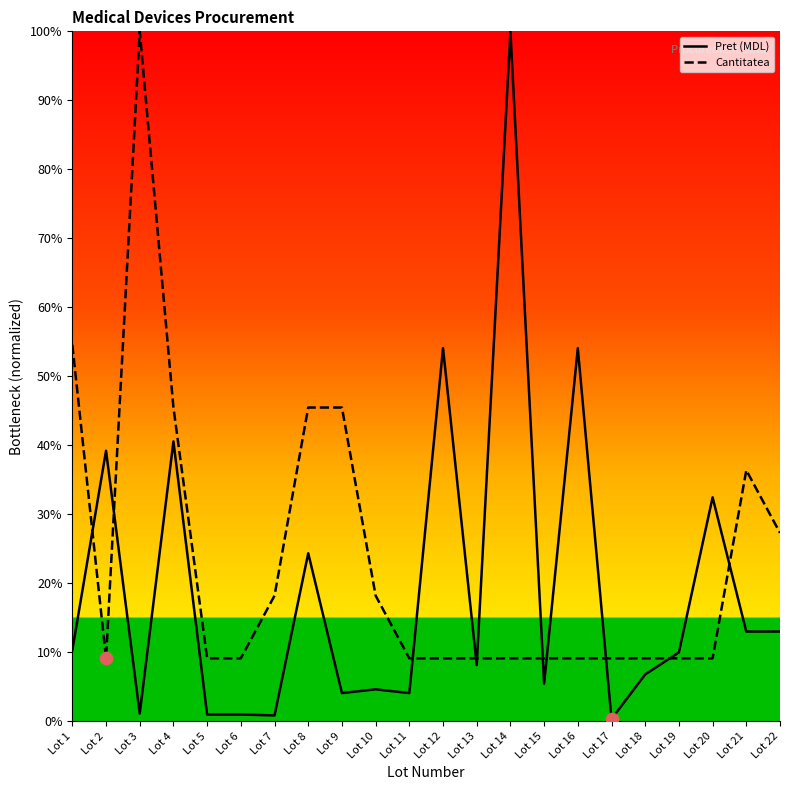

Is the value of Pret (MDL) at Lot 20 greater than the value of Cantitatea at Lot 1?

No